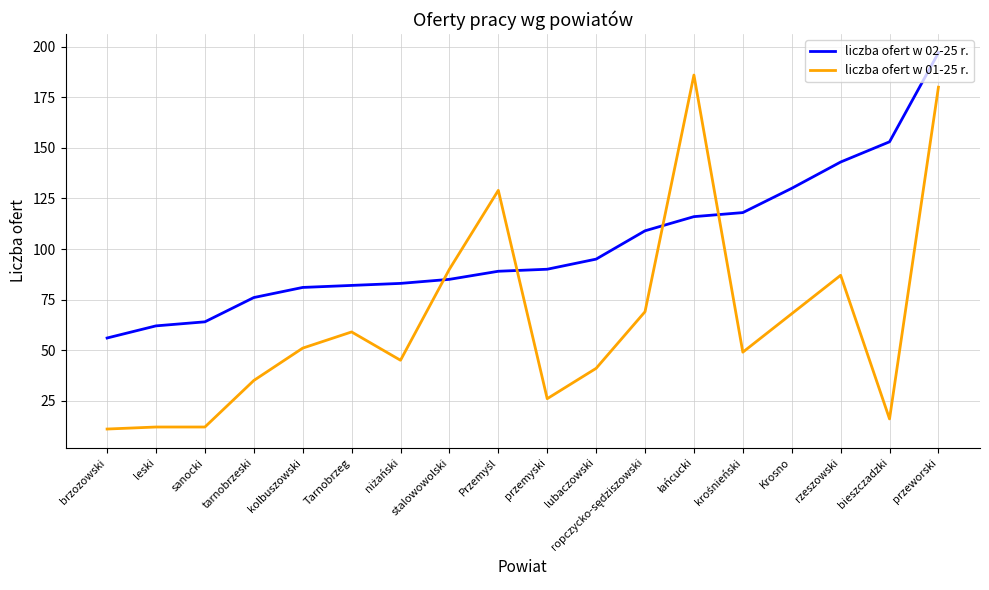

The liczba ofert w 02-25 r. series shows 153 at przemyski. True or false?

False